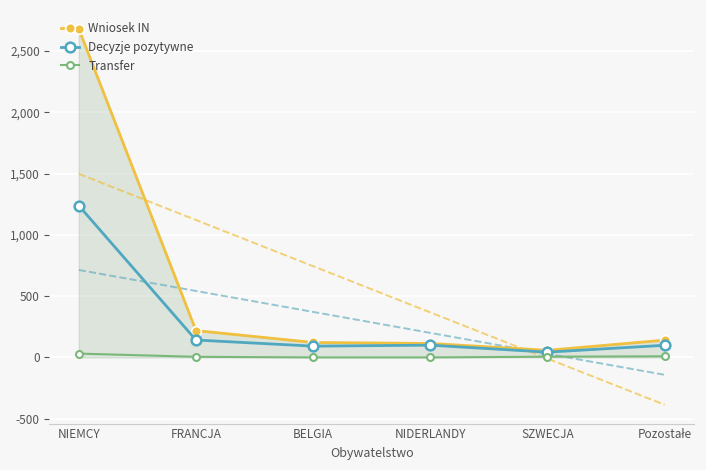

Is the value of Decyzje pozytywne at NIEMCY greater than the value of Wniosek IN at NIDERLANDY?

Yes